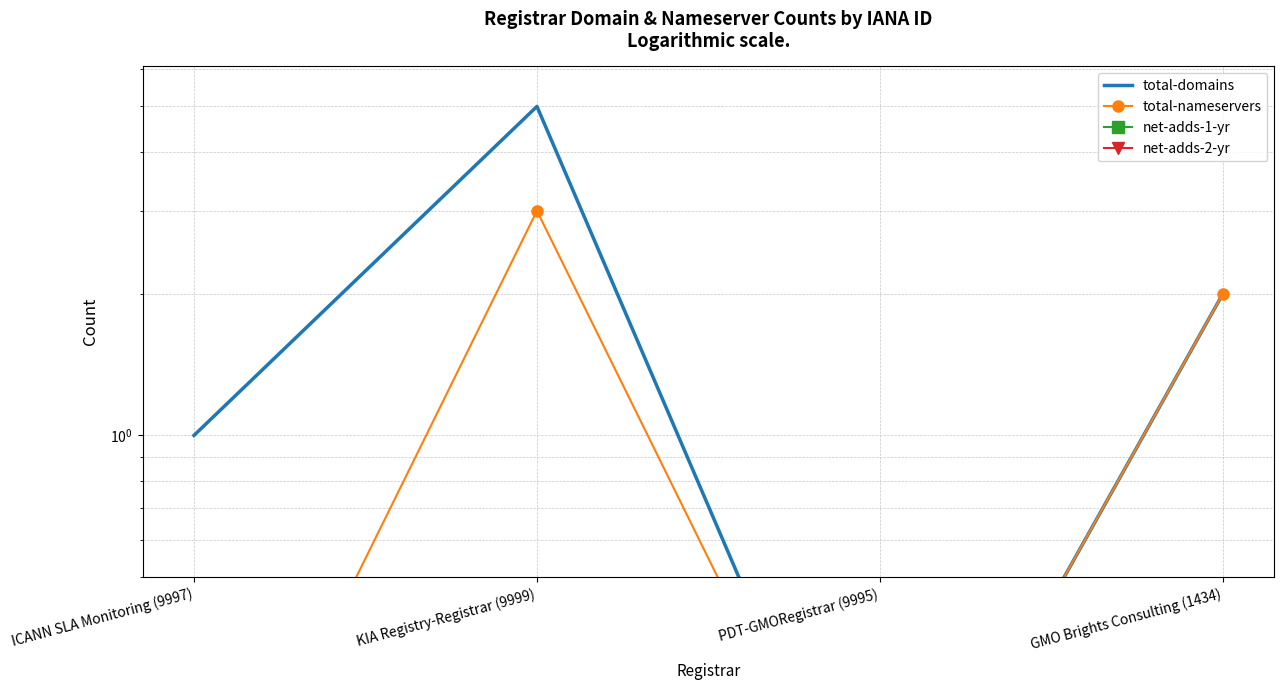

Count the number of categories in the chart.

4